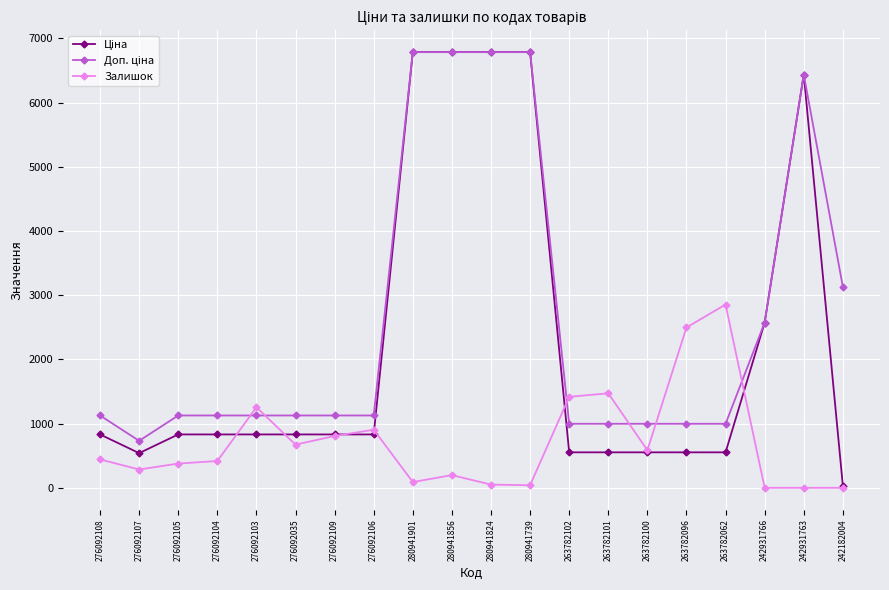

At which label does Залишок reach its peak?

263782062